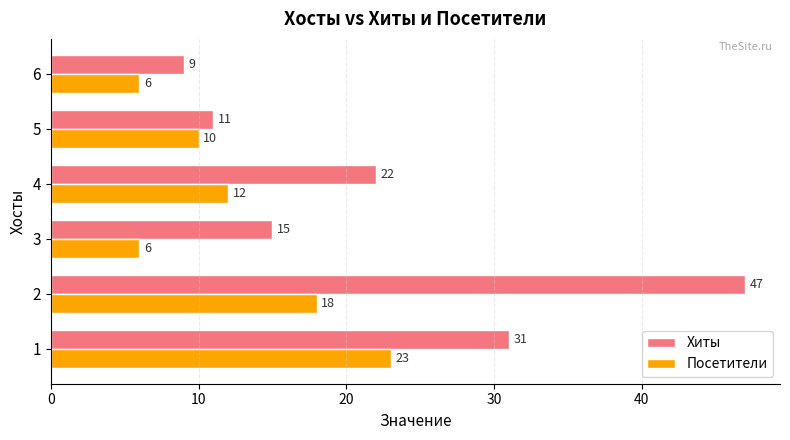

Rank the categories by Хиты value from highest to lowest.

2, 1, 4, 3, 5, 6